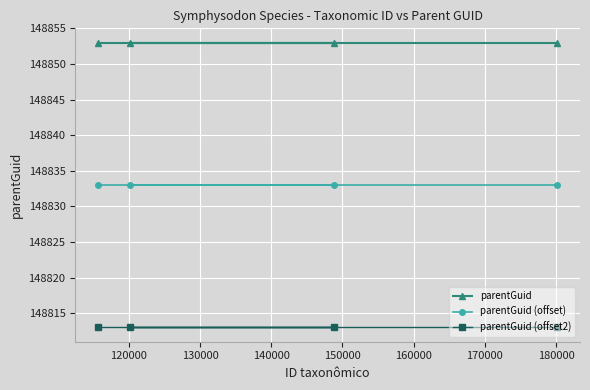

Rank the series by their average value, from lowest to highest.

parentGuid (offset2), parentGuid (offset), parentGuid